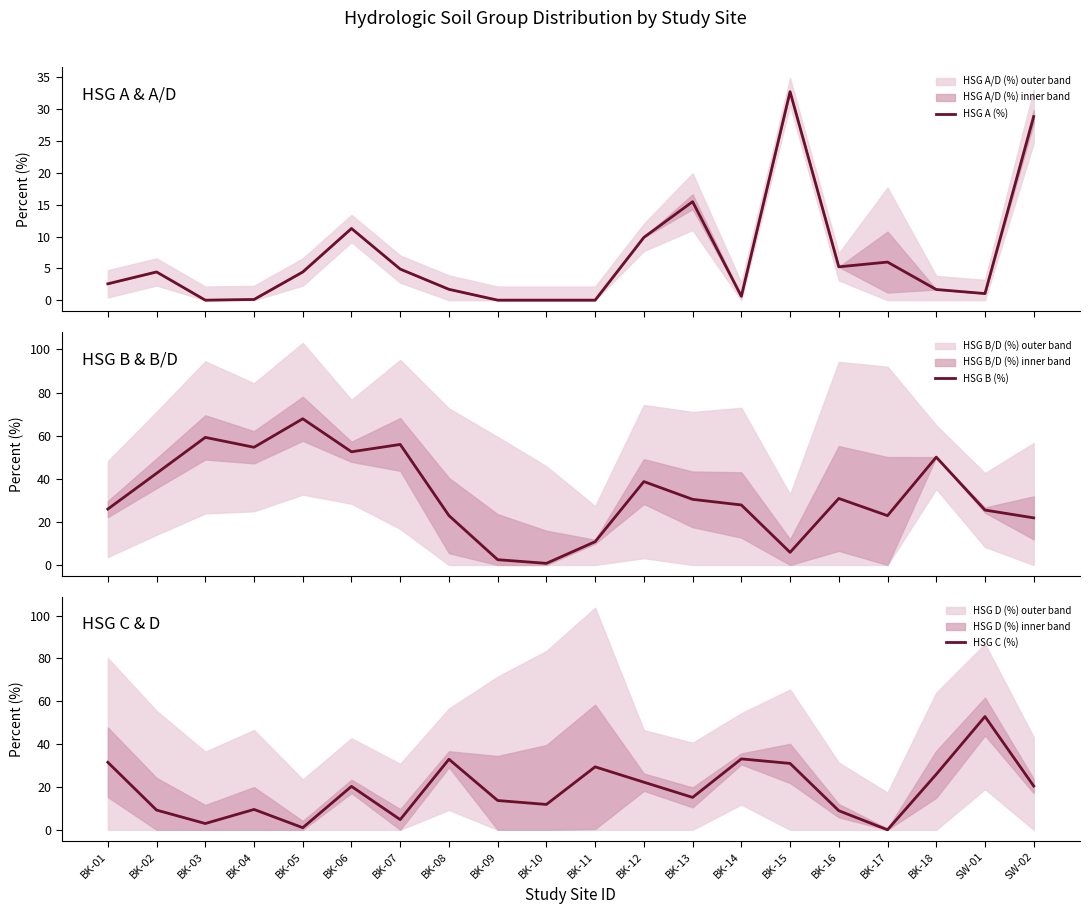

What is the value of the HSG C (%) point at the 8th from the left?

32.9